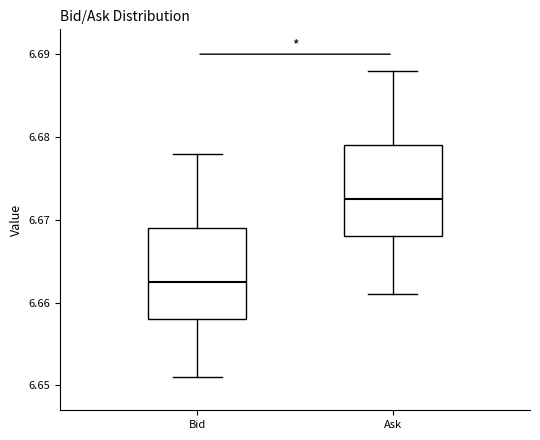

Where is the lower edge of the box for Ask on the y-axis? The values are not printed on the chart, so give them approximately, as read against the axis.

6.668